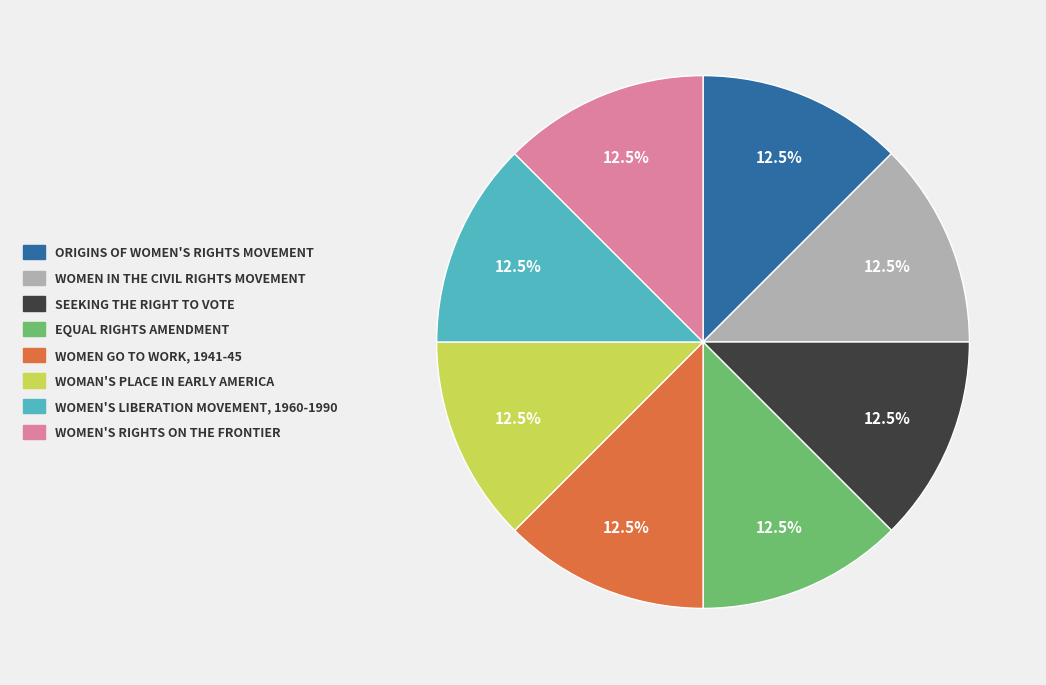

Does any single category account for the majority?

No